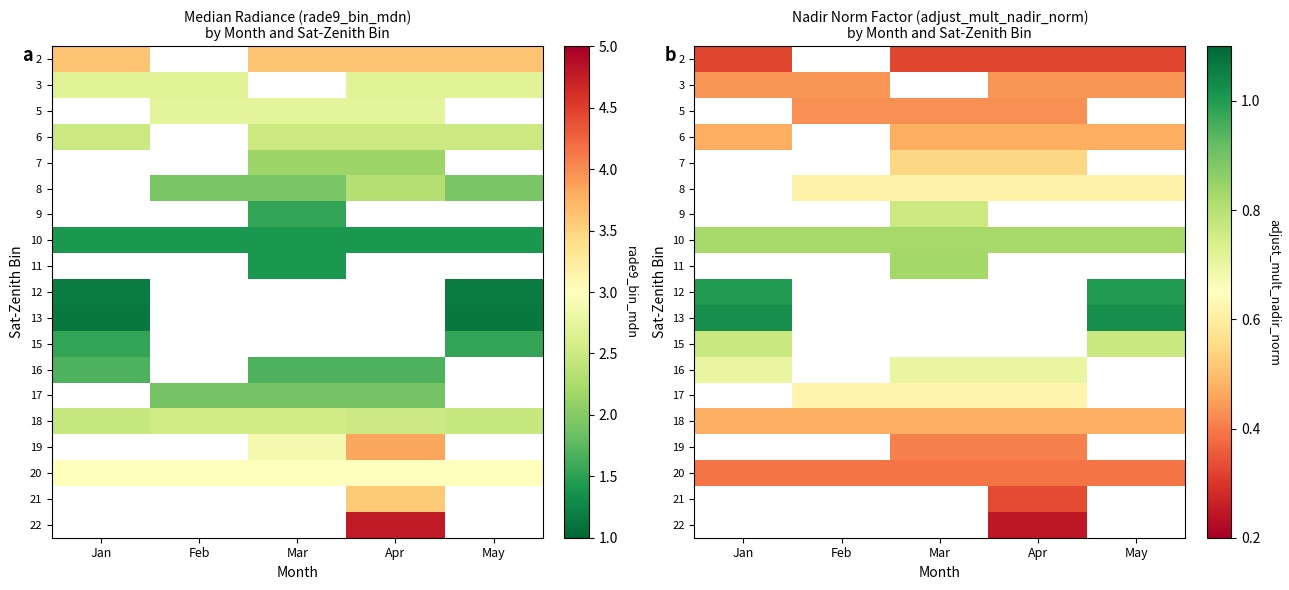

Which category has the highest value in the row_6 series?

Jan